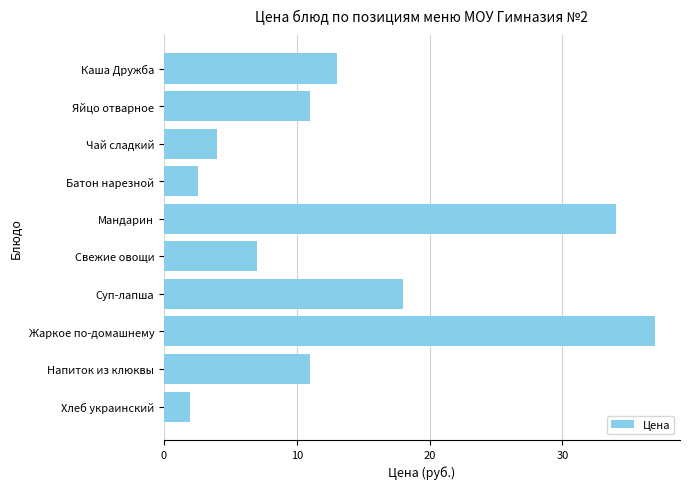

What is the difference between the second highest and second lowest values?

31.4